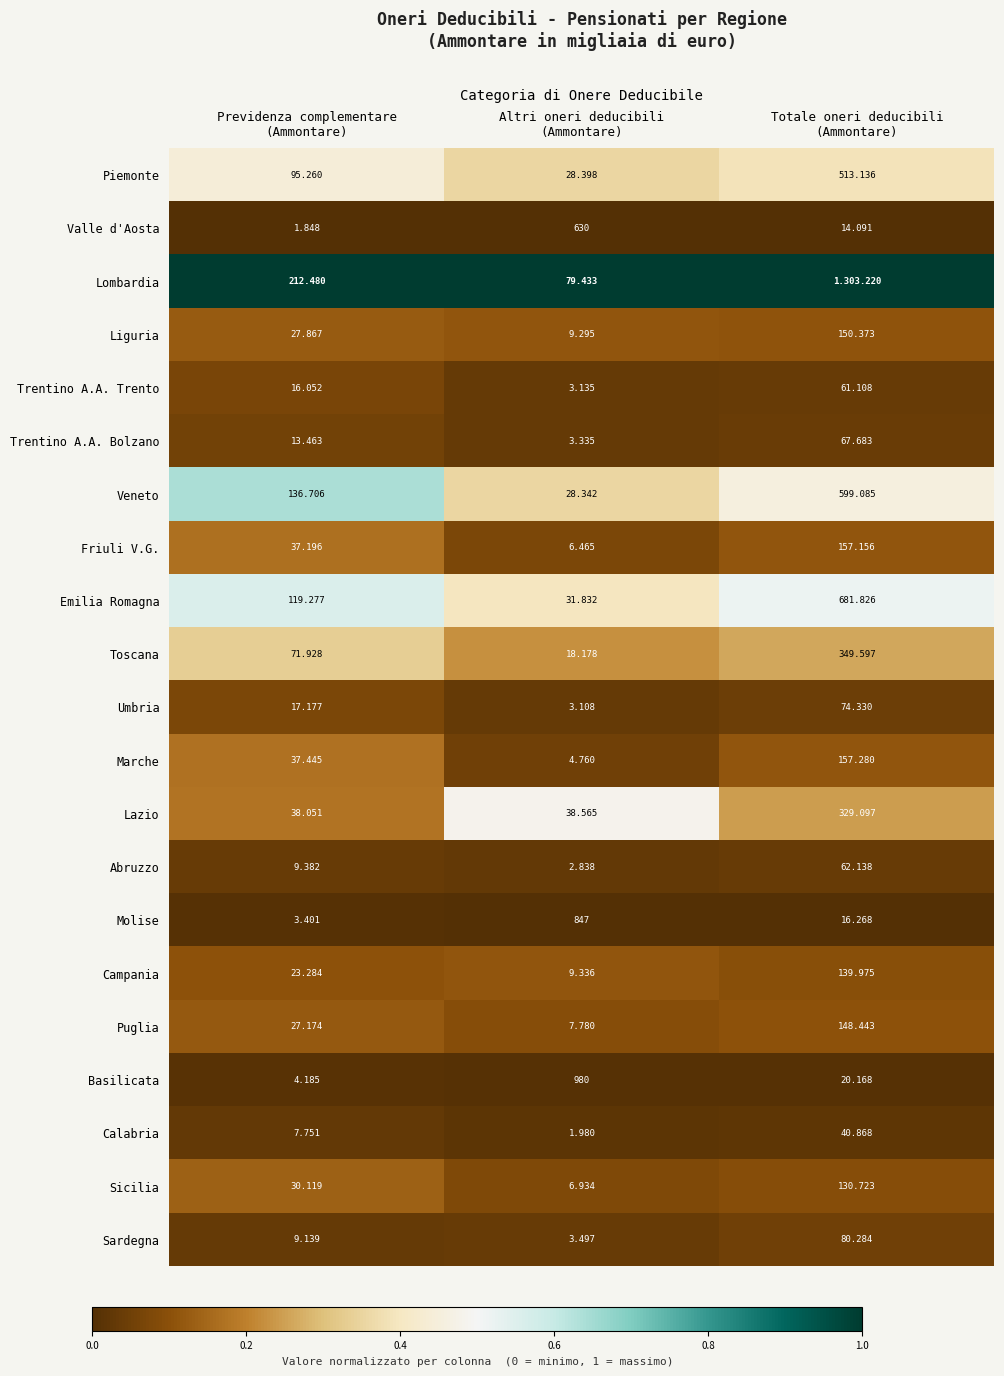

At how many categories does at least one series exceed 0?

3